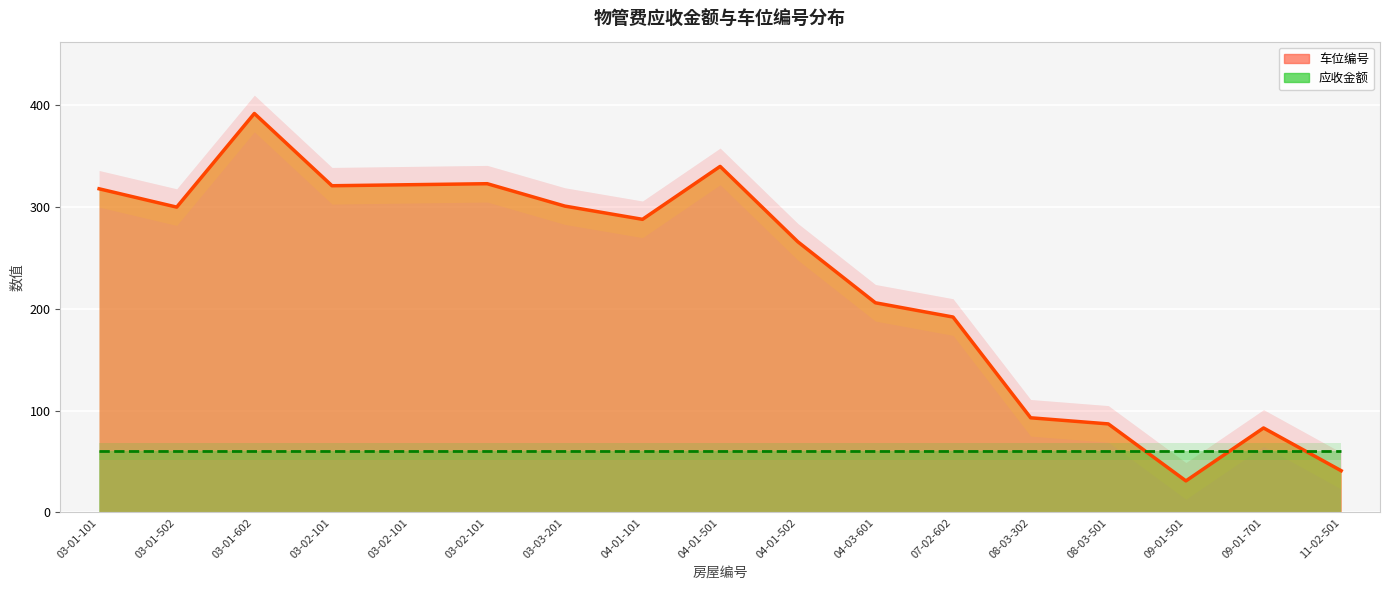

What value does the data have at 03-02-101, to the nearest 5?

320